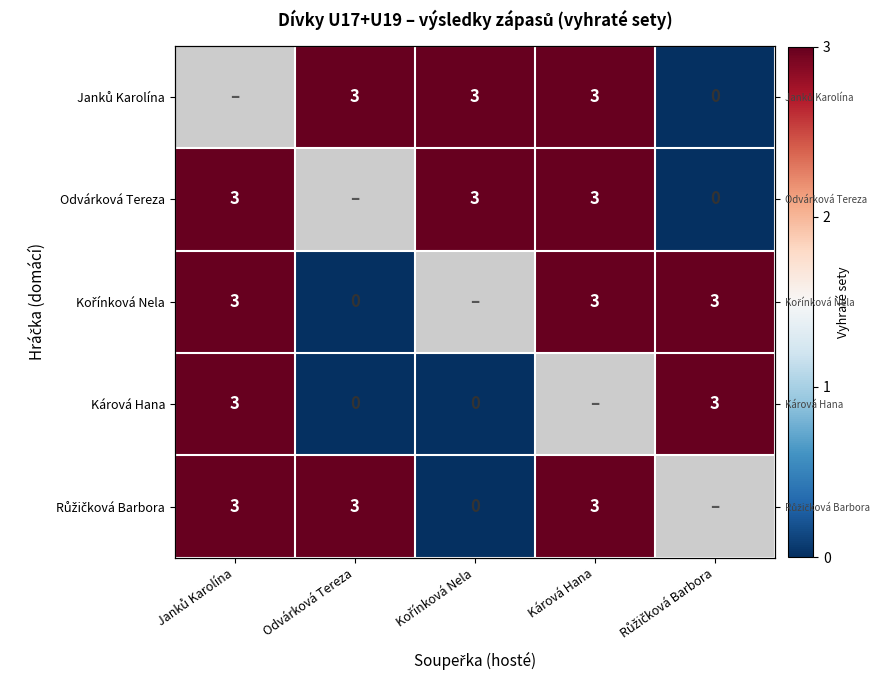

At how many categories does at least one series exceed 2?

5